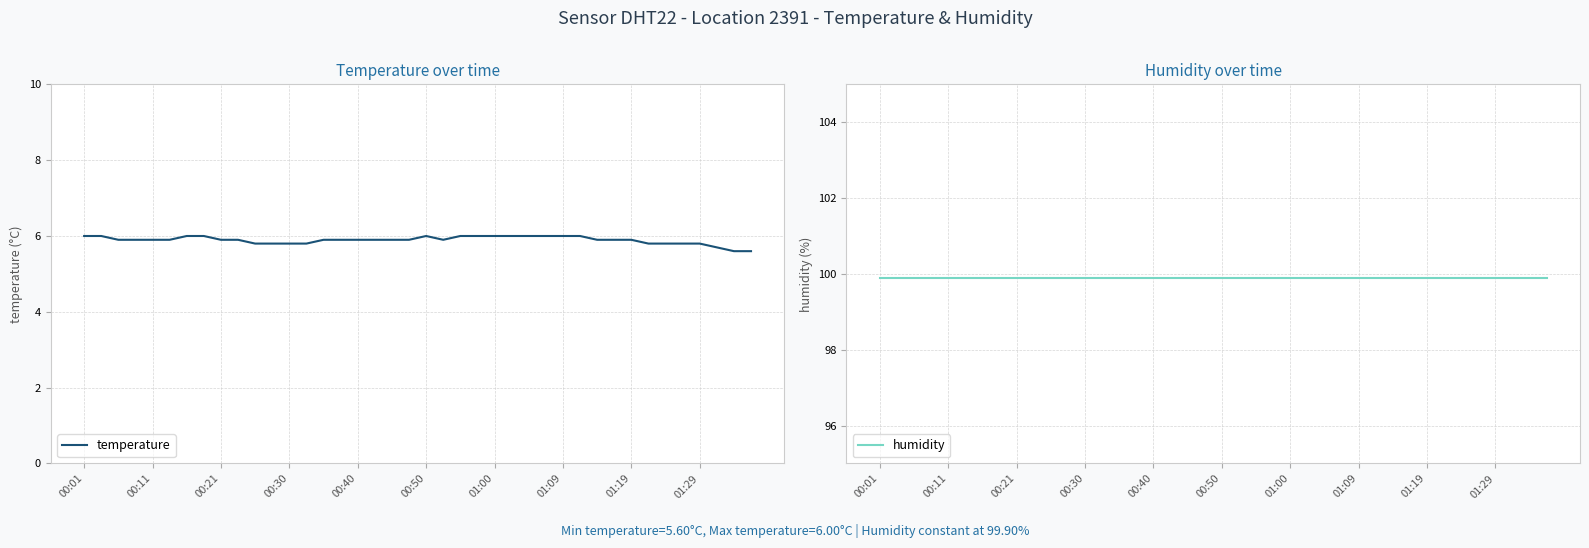

True or false: temperature has more than 2 points higher than both neighbors.

False